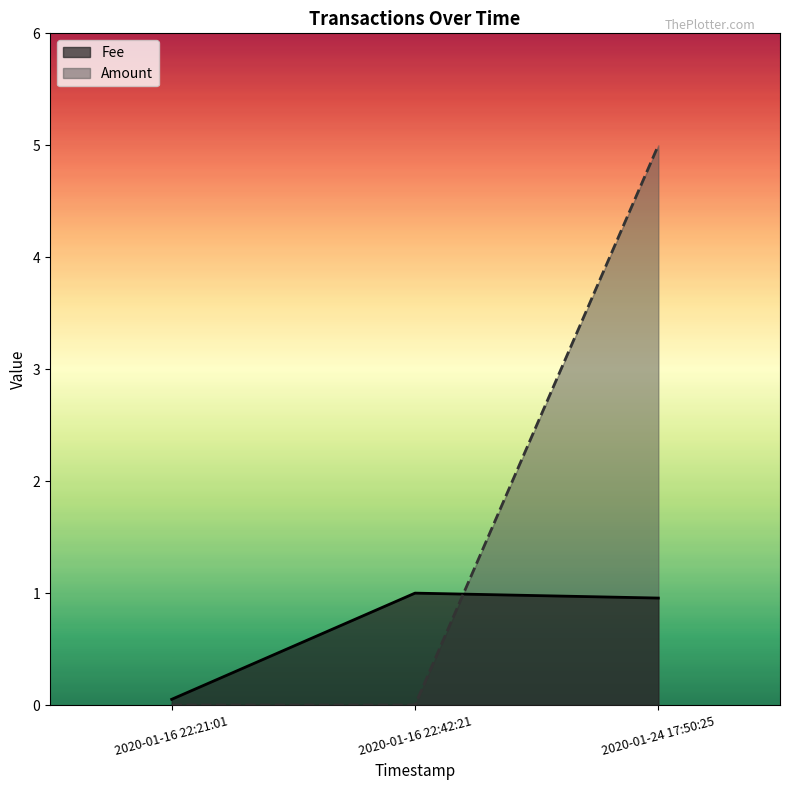

What is the greatest value displayed?

5.0